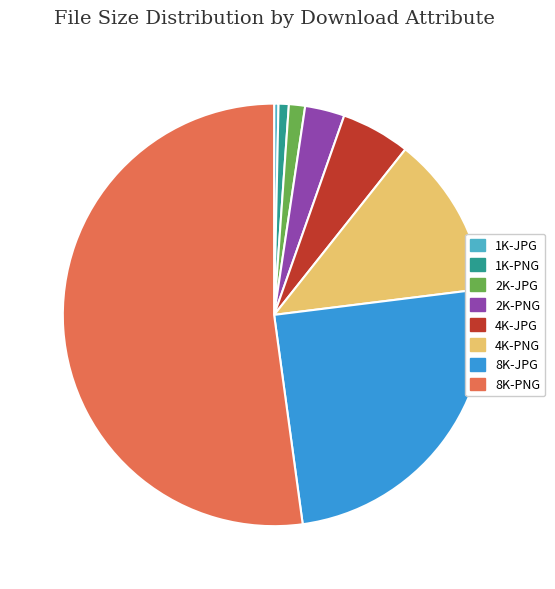

Which slice is the largest?

8K-PNG